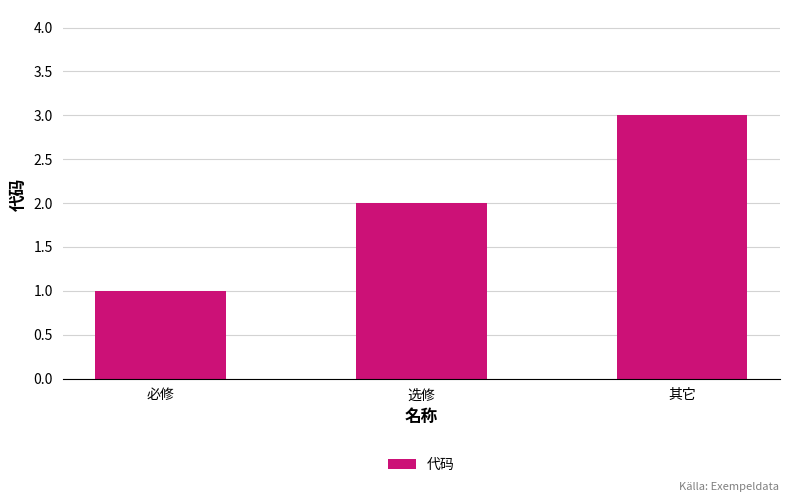

Reading right to left, extract all data points from this chart.

其它=3	选修=2	必修=1